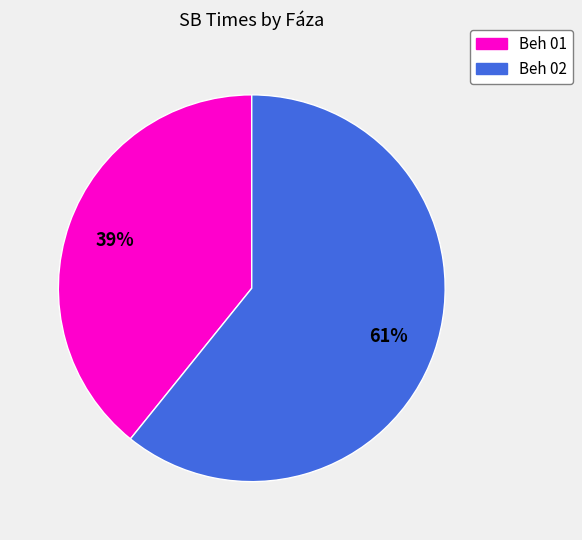

To the nearest percent, what is the difference between the largest and smallest slice percentages?

22%